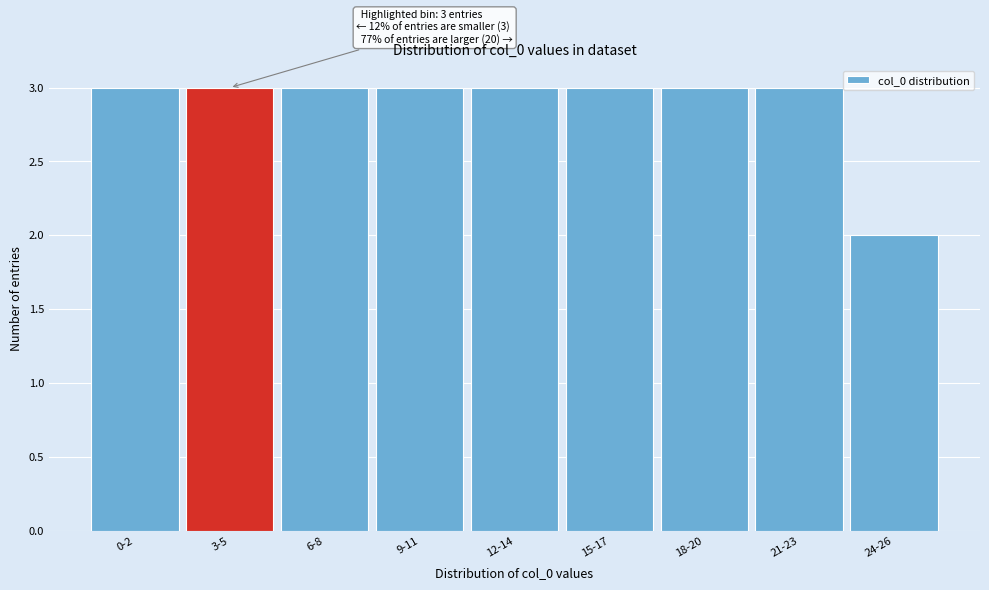

Reading right to left, what are all the values shown in this chart?

24-26=2	21-23=3	18-20=3	15-17=3	12-14=3	9-11=3	6-8=3	3-5=3	0-2=3